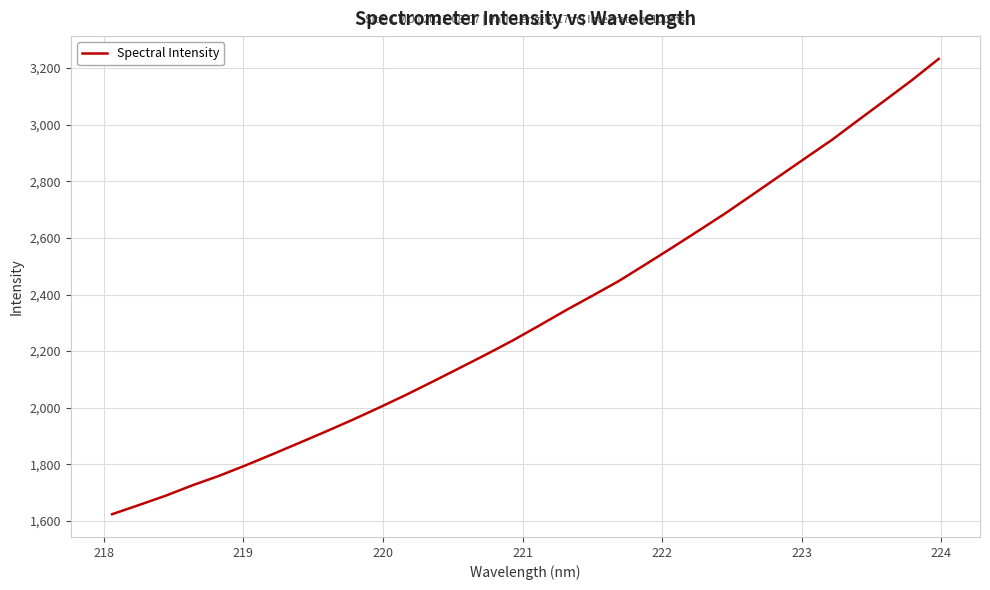

What is the greatest value displayed?

3232.6